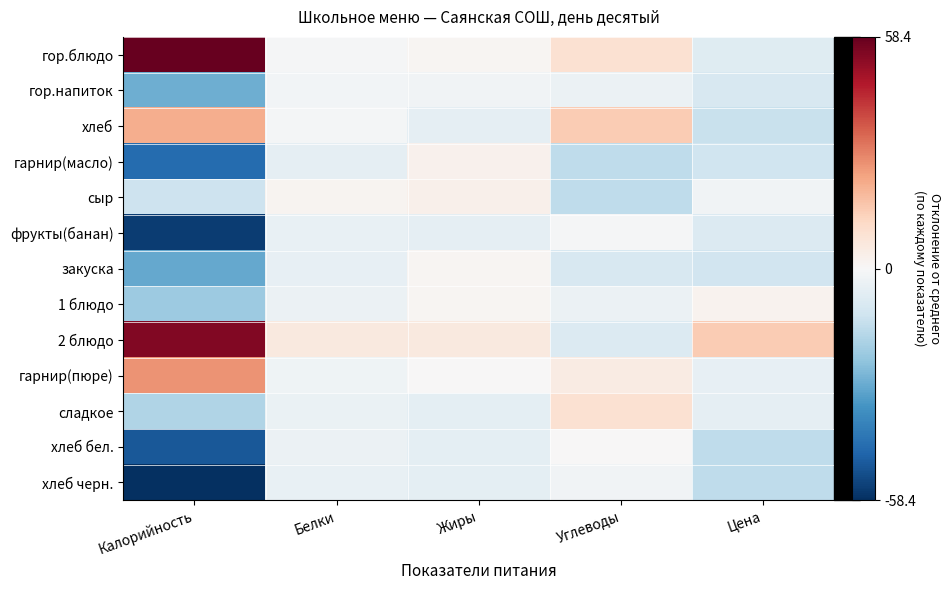

Reading left to right, extract all data points from this chart.

гор.блюдо: Калорийность=58.4	Белки=-0.6	Жиры=1.2	Углеводы=9.1	Цена=-7.0
гор.напиток: Калорийность=-28.4	Белки=-1.8	Жиры=-2.2	Углеводы=-3.6	Цена=-9.1
хлеб: Калорийность=21.0	Белки=-1.0	Жиры=-5.3	Углеводы=14.8	Цена=-13.1
гарнир(масло): Калорийность=-44.8	Белки=-5.5	Жиры=2.4	Углеводы=-14.7	Цена=-11.8
сыр: Калорийность=-12.1	Белки=1.4	Жиры=3.1	Углеводы=-14.8	Цена=-2.0
фрукты(банан): Калорийность=-55.3	Белки=-4.6	Жиры=-5.4	Углеводы=-0.7	Цена=-7.9
закуска: Калорийность=-30.1	Белки=-4.6	Жиры=1.3	Углеводы=-9.4	Цена=-11.2
1 блюдо: Калорийность=-21.1	Белки=-3.6	Жиры=1.1	Углеводы=-3.6	Цена=1.9
2 блюдо: Калорийность=54.0	Белки=5.5	Жиры=5.7	Углеводы=-8.2	Цена=14.9
гарнир(пюре): Калорийность=26.2	Белки=-2.5	Жиры=0.2	Углеводы=4.9	Цена=-4.9
сладкое: Калорийность=-17.4	Белки=-3.8	Жиры=-5.7	Углеводы=8.8	Цена=-5.1
хлеб бел.: Калорийность=-49.3	Белки=-3.3	Жиры=-5.5	Углеводы=0.0	Цена=-14.9
хлеб черн.: Калорийность=-58.4	Белки=-4.2	Жиры=-5.5	Углеводы=-2.1	Цена=-14.9